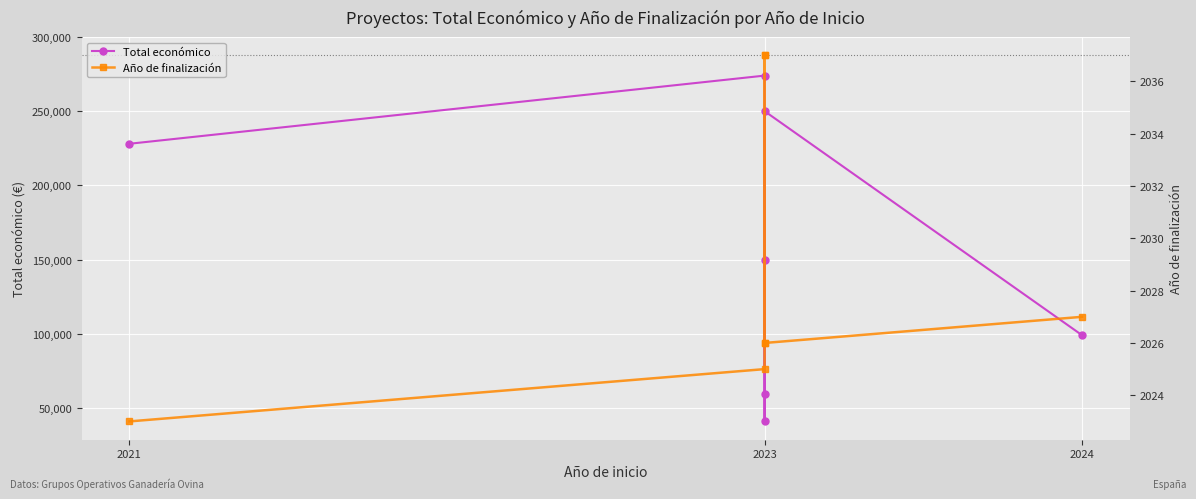

What is the label of the 6th point from the right?

2023